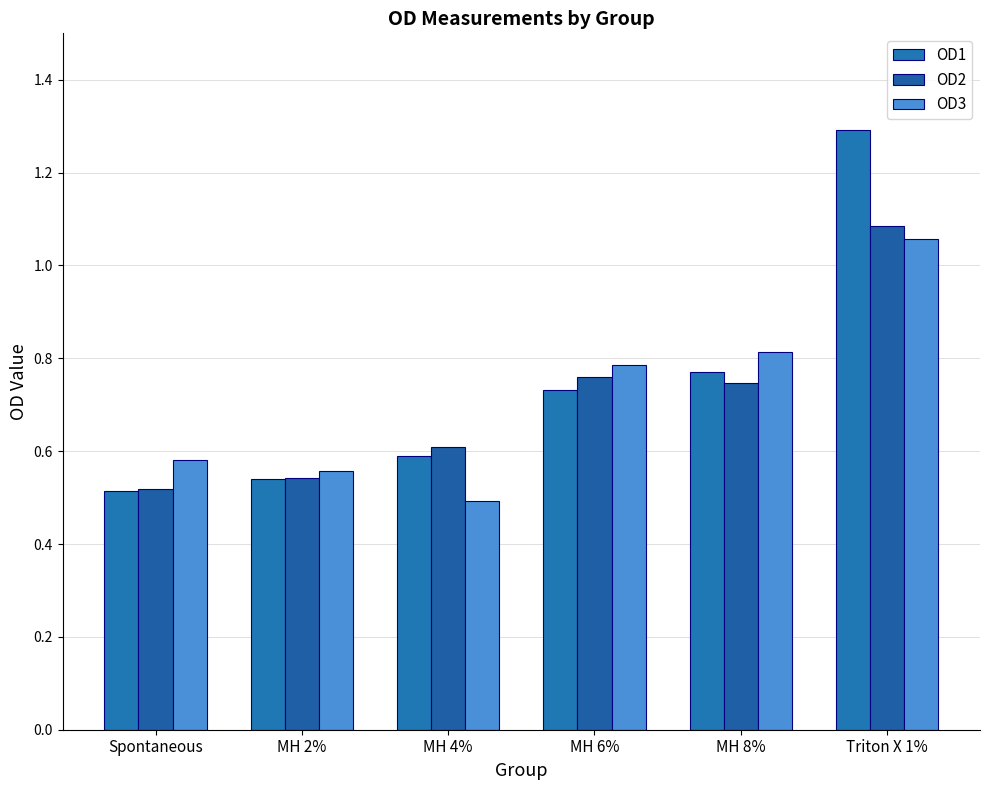

The value of OD2 at MH 2% is 0.5. True or false?

True